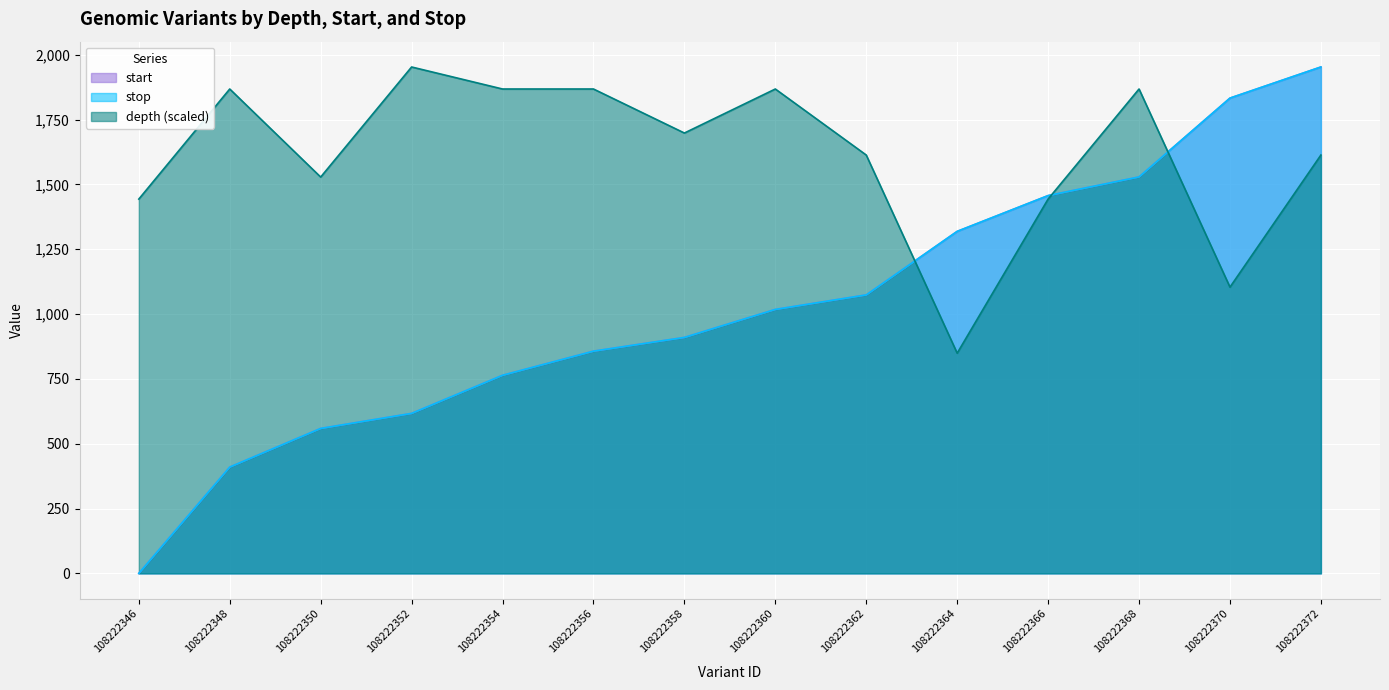

Which series has the largest total across all categories?

depth